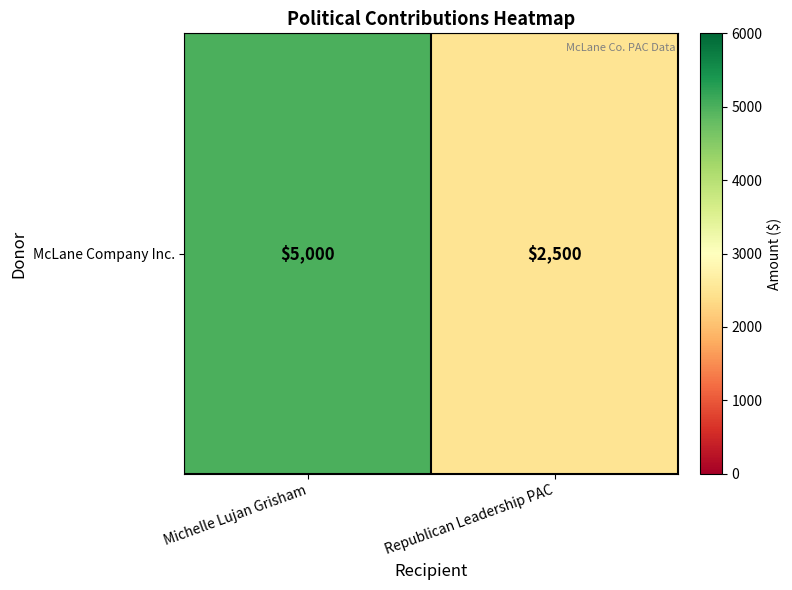

What is the difference between the values at Republican Leadership PAC and Michelle Lujan Grisham?

2500